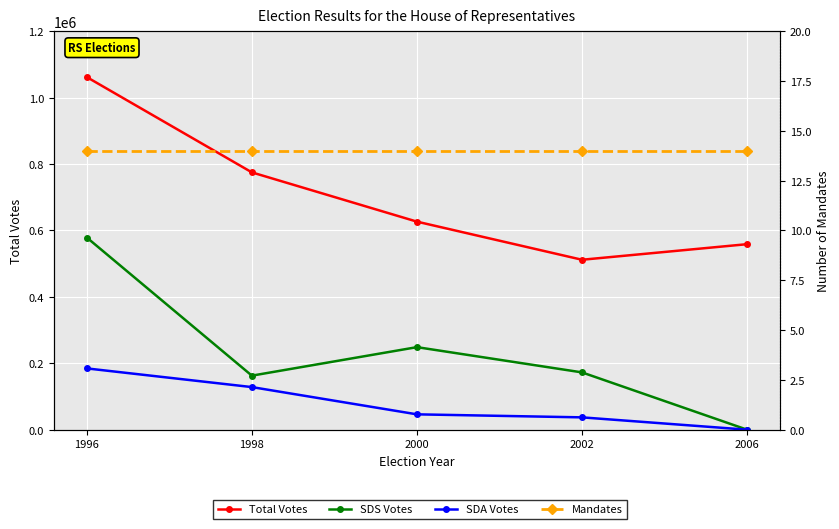

What is the difference between the second highest and second lowest values in the SDA Votes series?

91175